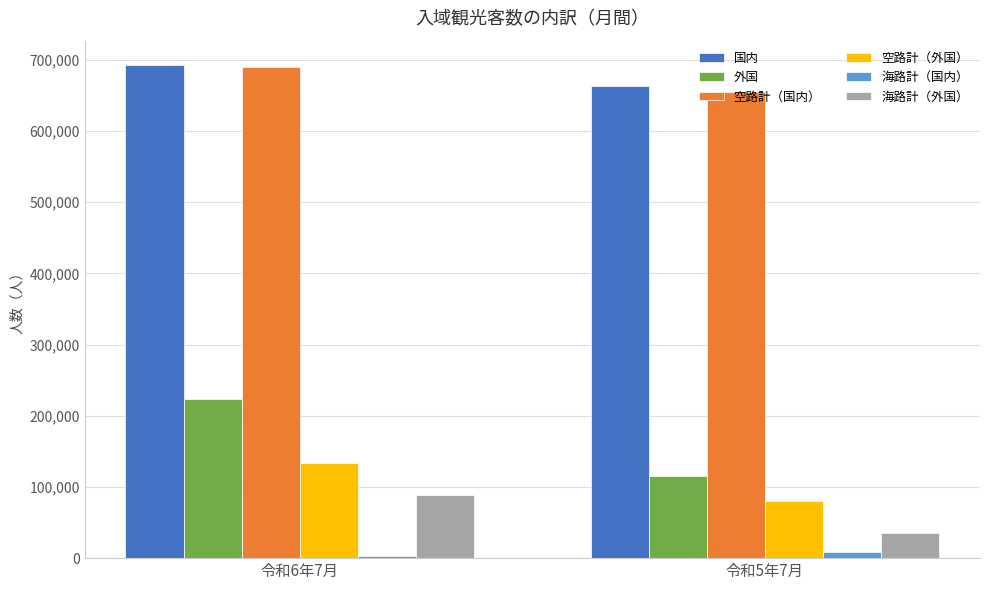

What is the total value across all series at 令和6年7月?

1830800